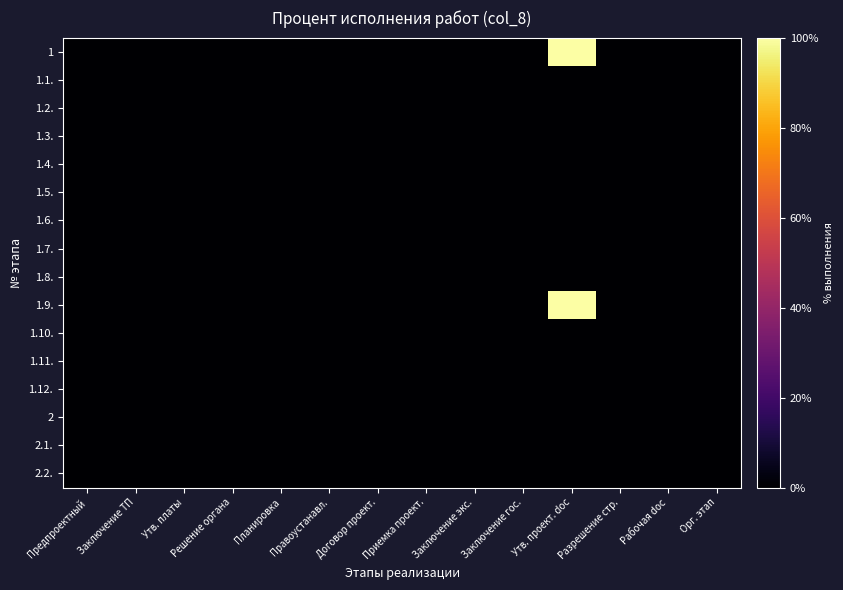

Rank the series at Правоустанавл. from highest to lowest value.

1, 1.1., 1.2., 1.3., 1.4., 1.5., 1.6., 1.7., 1.8., 1.9., 1.10., 1.11., 1.12., 2, 2.1., 2.2.